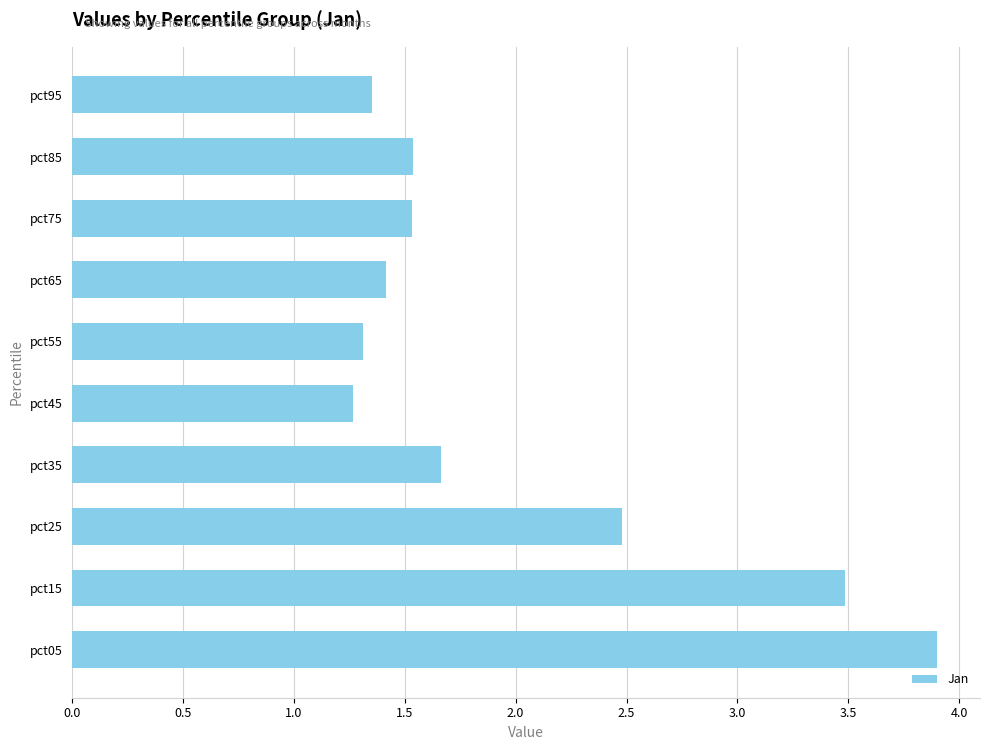

Are the bars grouped side by side (vs. stacked)?

No